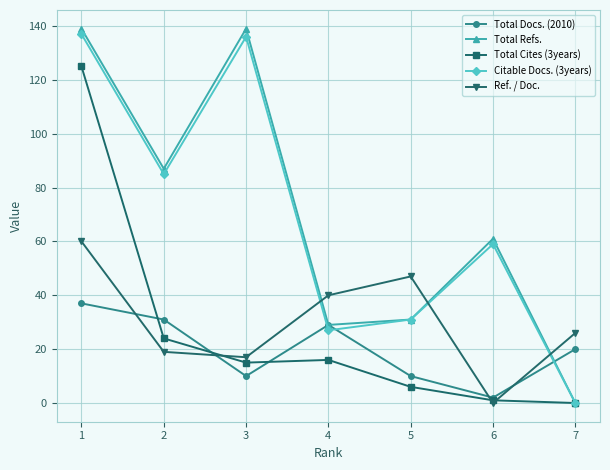

How many lines are shown in the chart?

5